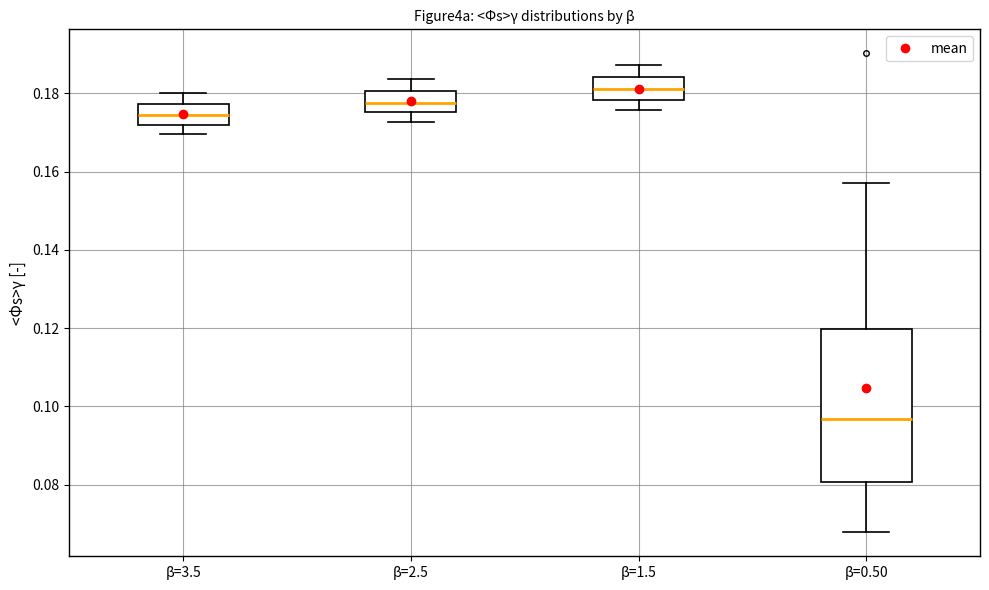

Reading left to right, read every box against the y-axis: the position of its median line, the range the box covers, and the ends of its whiskers. The values are not printed on the chart, so give them approximately, as read against the axis.

β=3.5: median 0.174, box 0.172 to 0.178, whiskers 0.170 to 0.180
β=2.5: median 0.178, box 0.176 to 0.180, whiskers 0.172 to 0.184
β=1.5: median 0.182, box 0.178 to 0.184, whiskers 0.176 to 0.188
β=0.50: median 0.096, box 0.080 to 0.120, whiskers 0.068 to 0.158